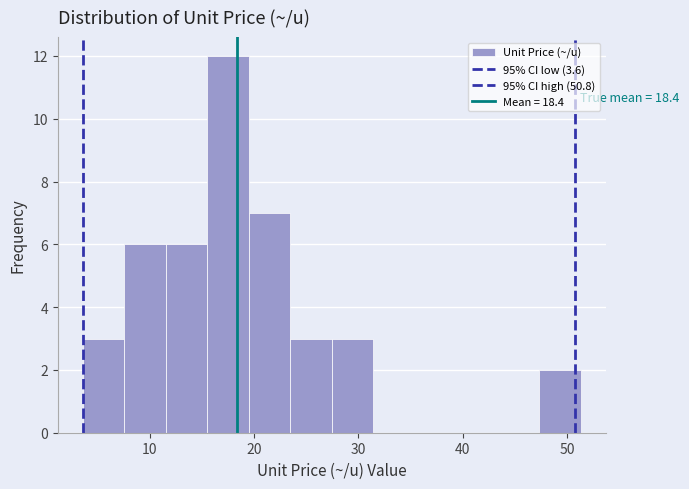

Around what value on the x-axis is the tallest bar? Give the approximate position of its centre, as read against the axis.

18